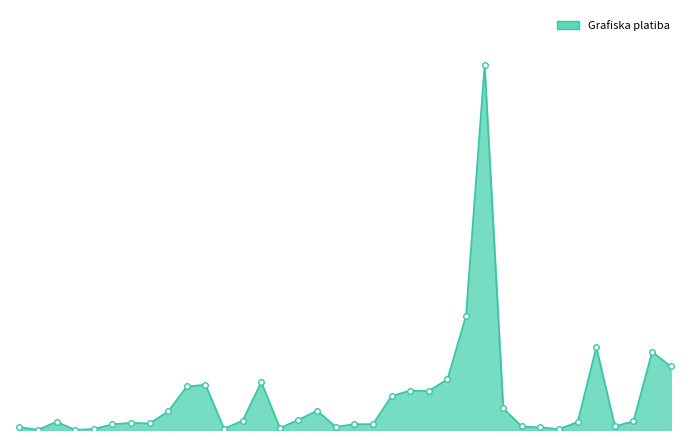

True or false: the data has more than 1 interior local peaks.

True